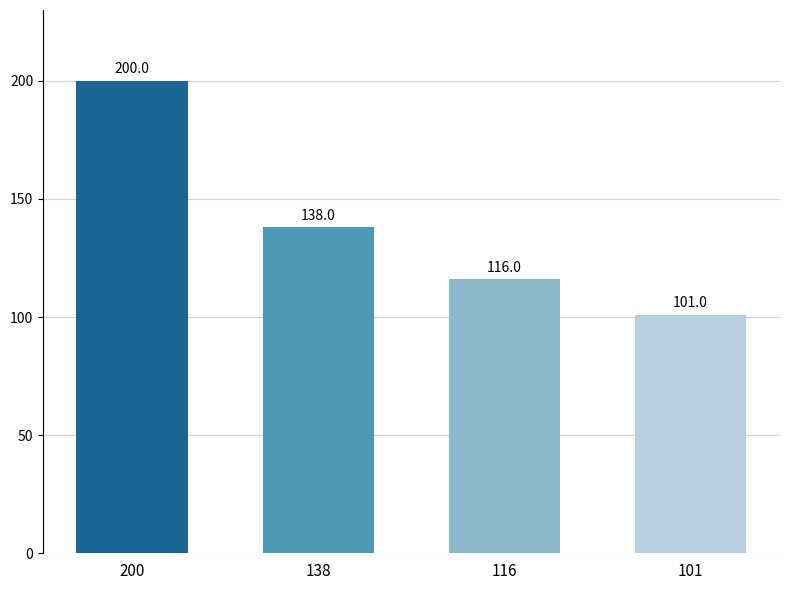

Rank the categories by value from lowest to highest.

101, 116, 138, 200